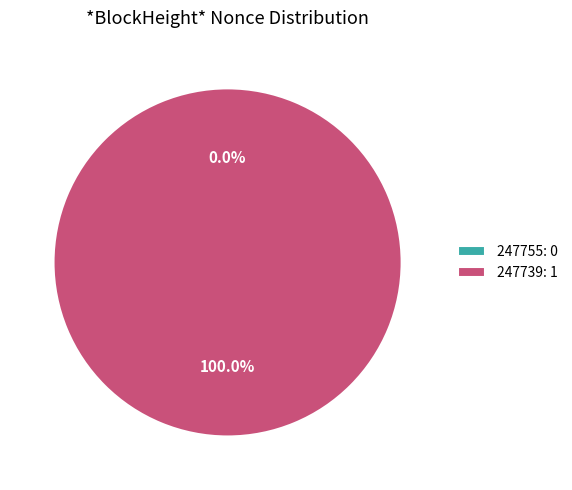

What is the change in value from 247755 to 247739?

+1